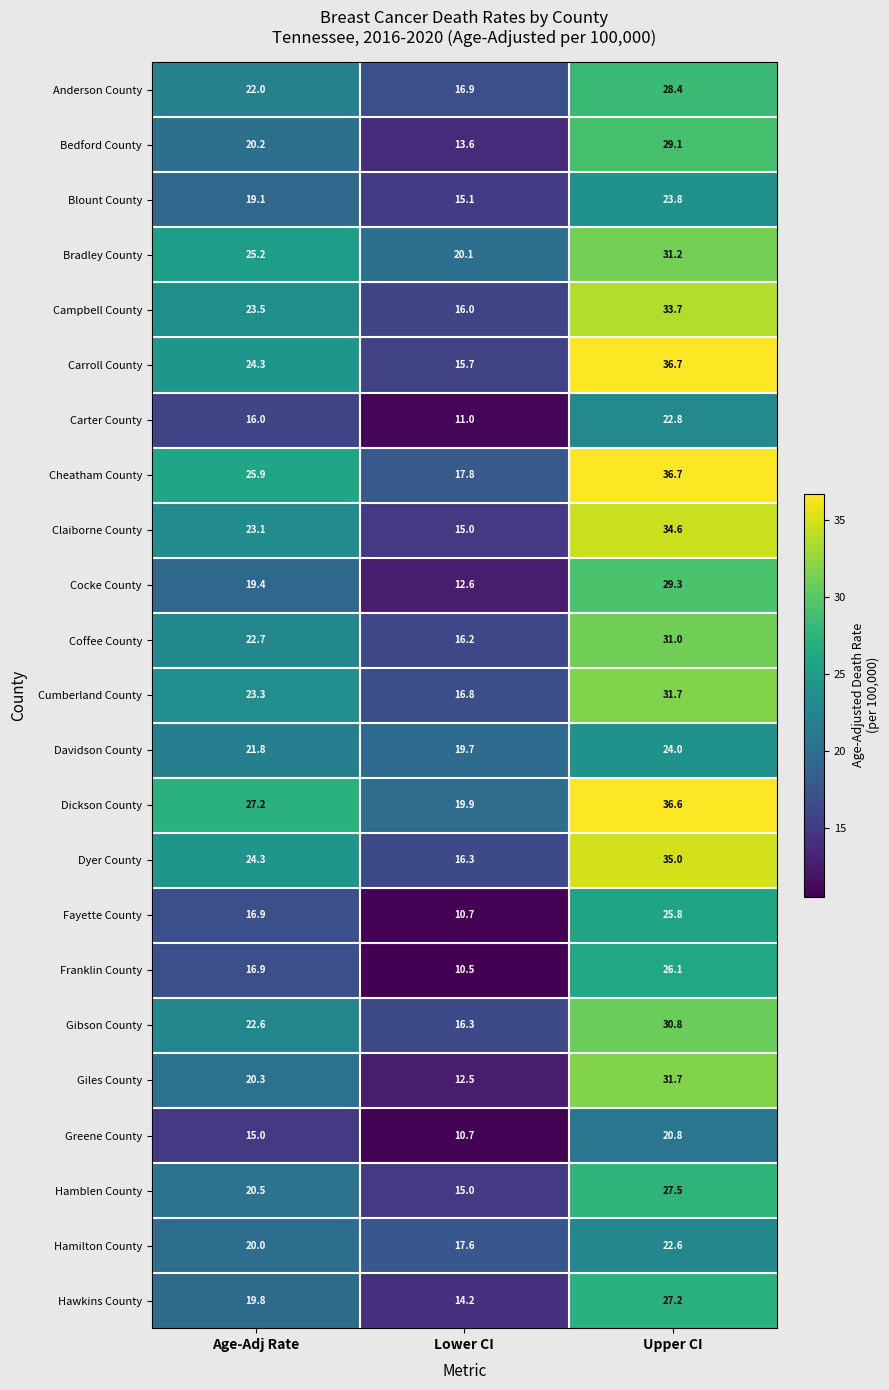

True or false: Cumberland County has a value of 16.8 at Lower CI.

True